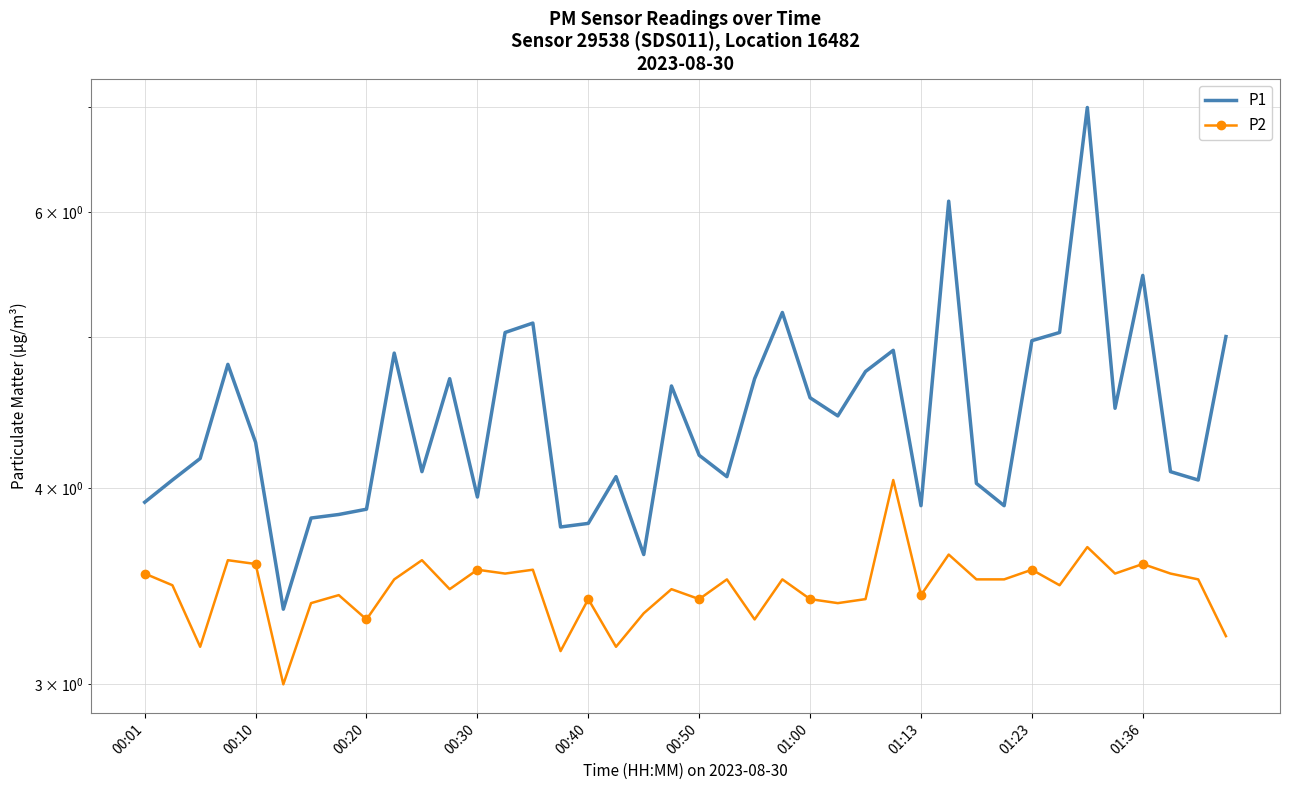

At how many categories does at least one series exceed 5?

7